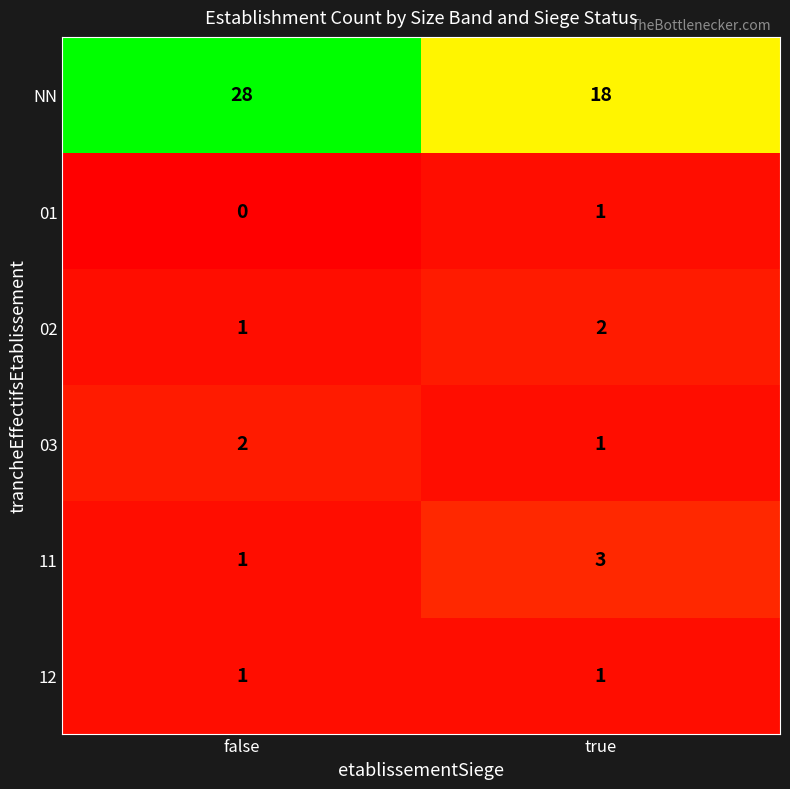

Which series has the largest range (max minus min)?

NN